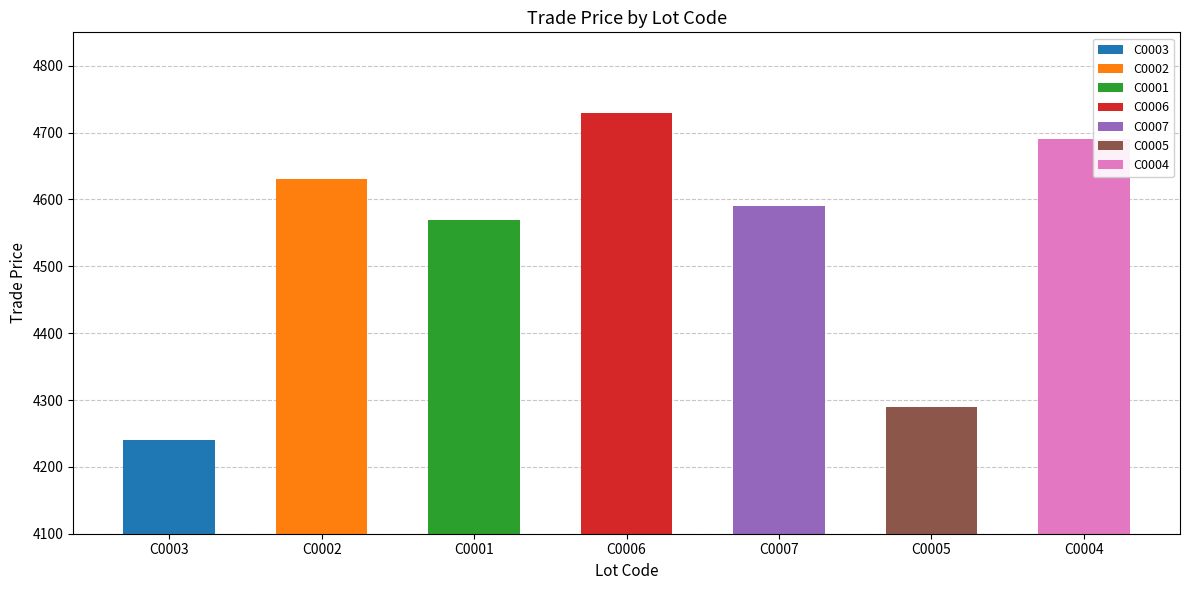

At which label does the data first exceed 4589?

C0002